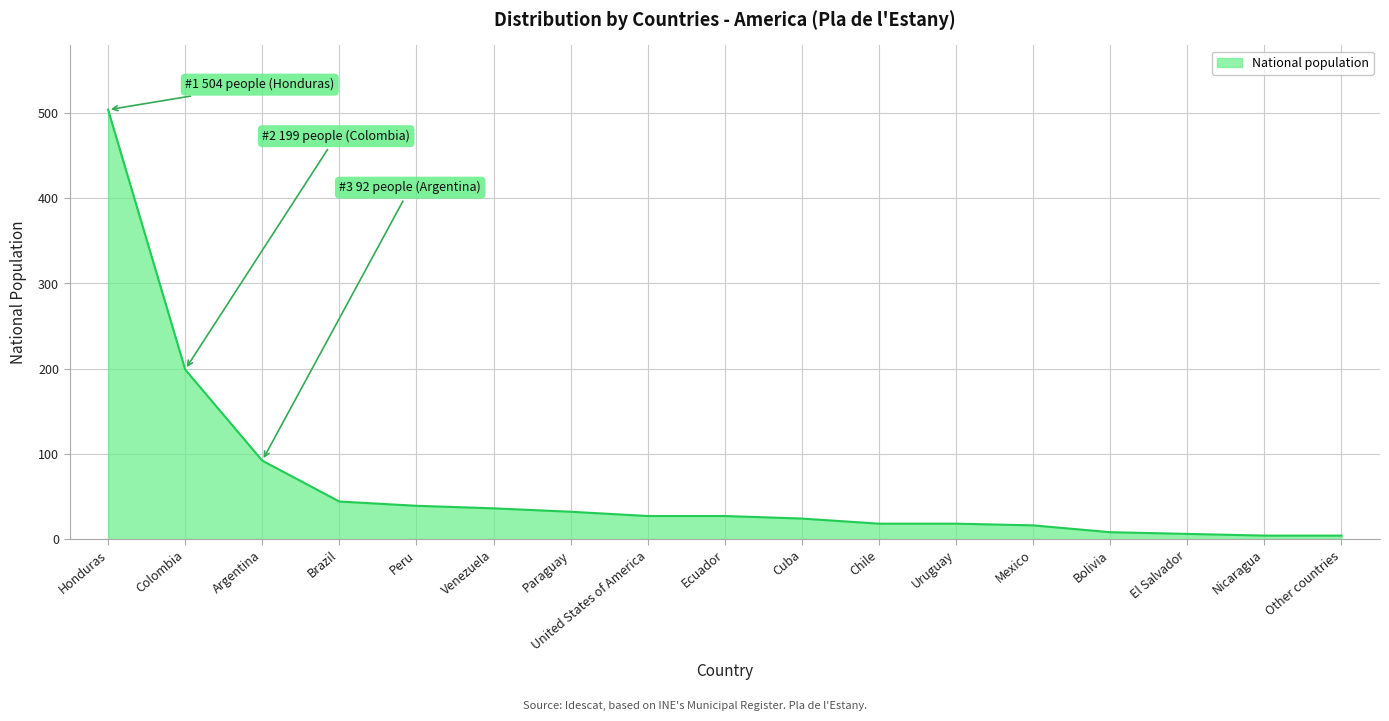

Where is the data nearest to the value 254?

Colombia